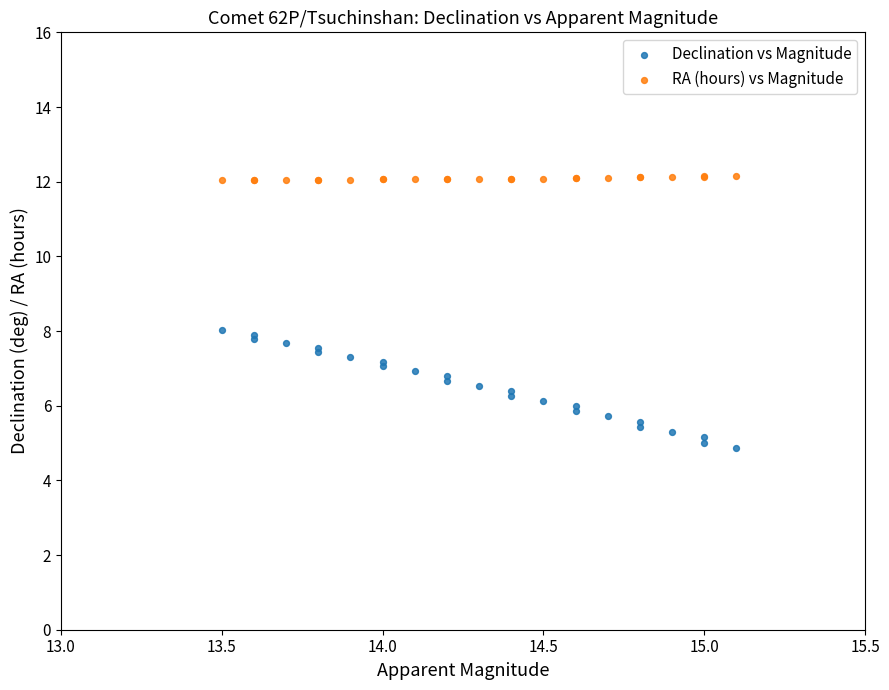

Which series has the widest spread of Y values?

Declination vs Magnitude